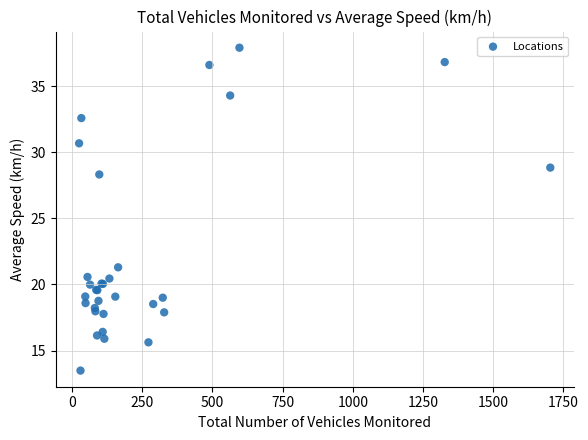

What Y value in the scatter plot is closest to 25?

28.3